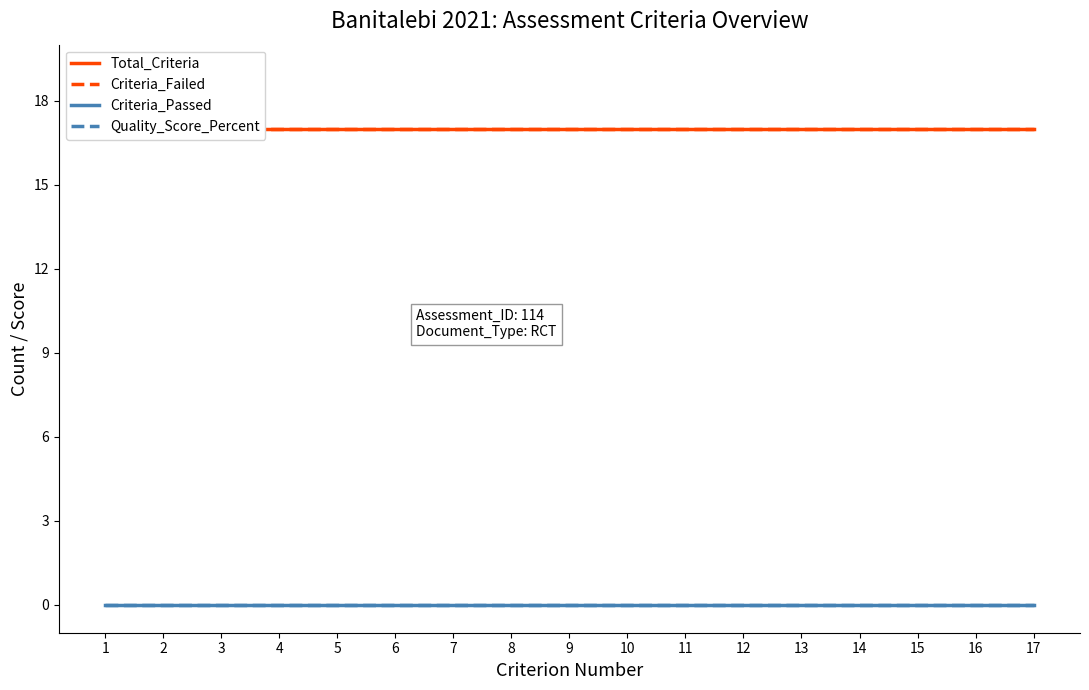

True or false: Criteria_Passed and Total_Criteria cross at least once.

False